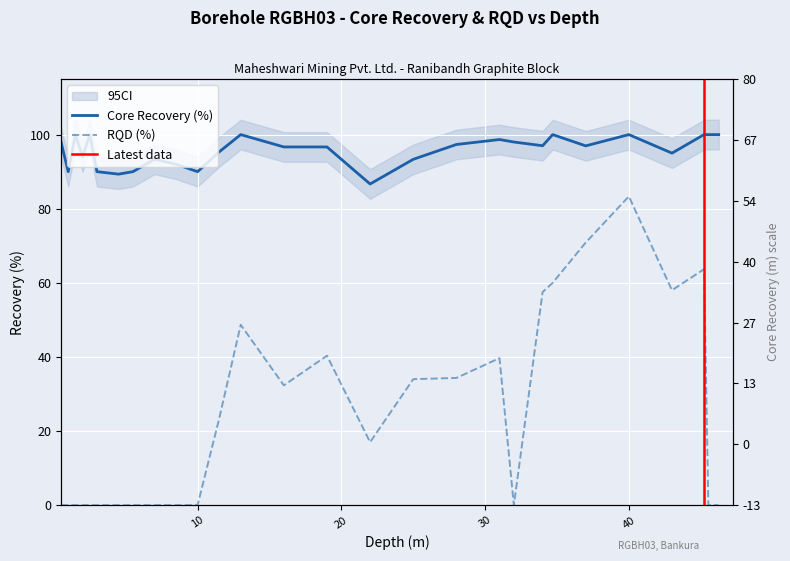

The Recovery (%) series shows 162.5 at 2.5. True or false?

False